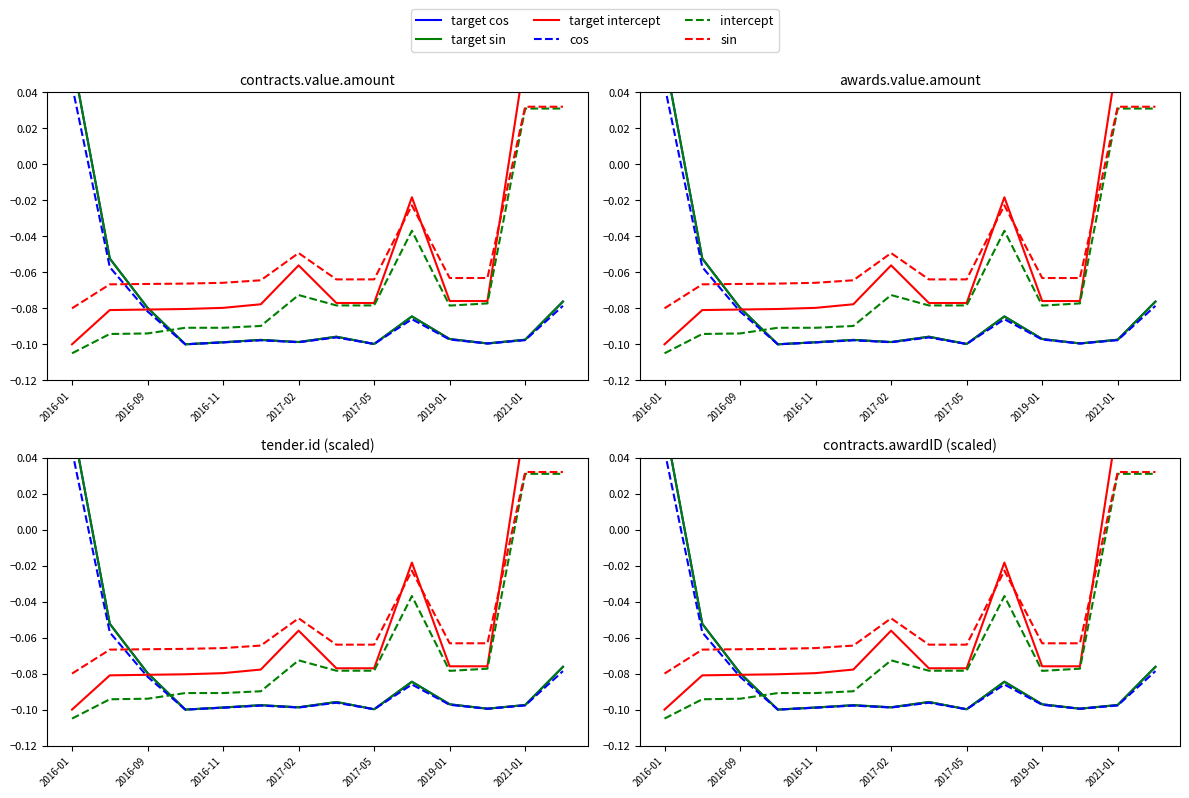

After their last crossing, which series has the higher values: intercept or cos?

intercept